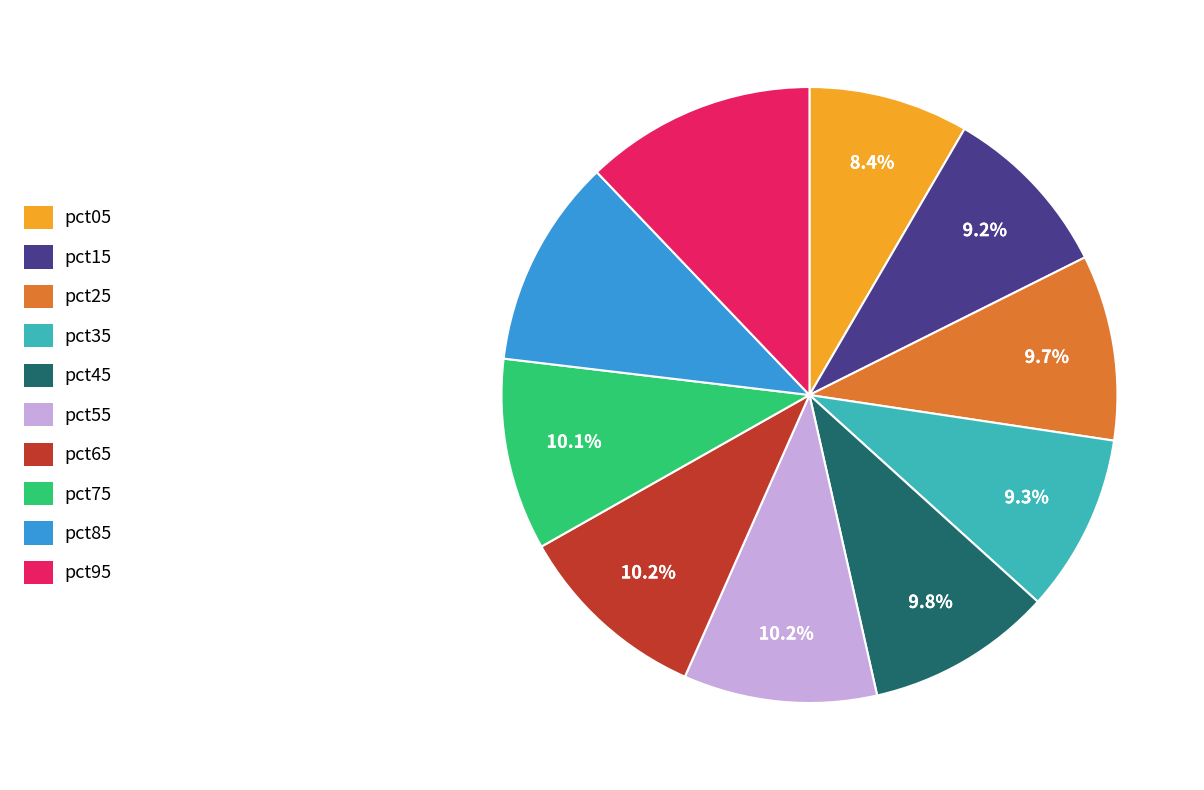

Count the number of slices in the pie.

10